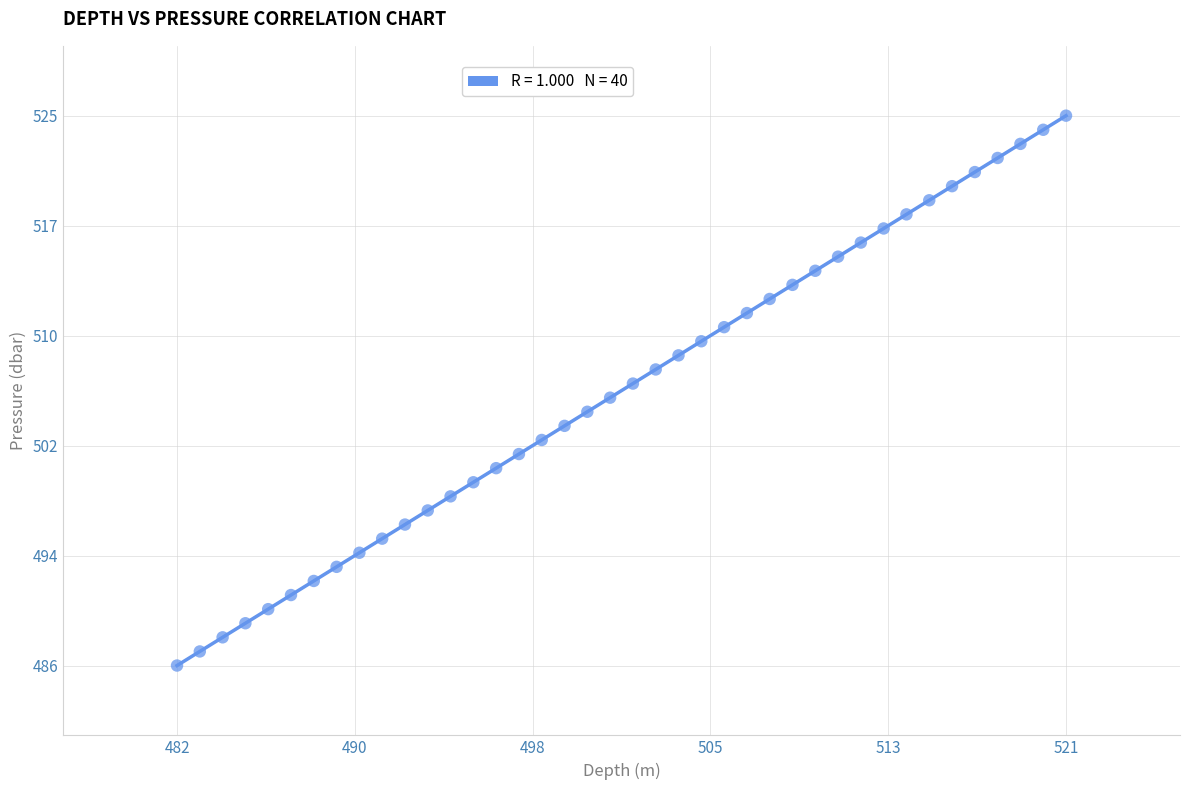

What is the range of X values (max minus min)?

39.0